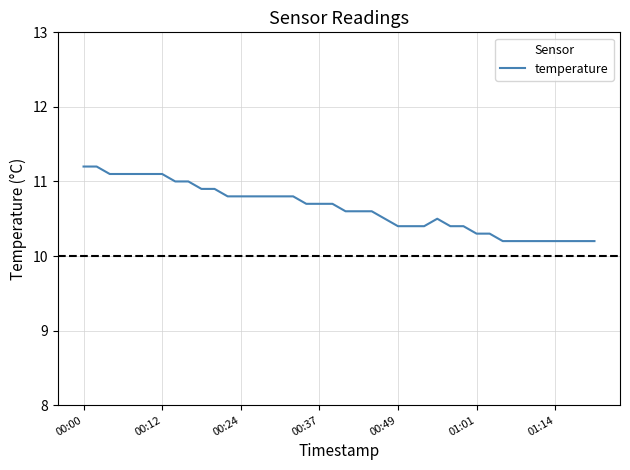

What is the maximum value shown in the chart?

11.2